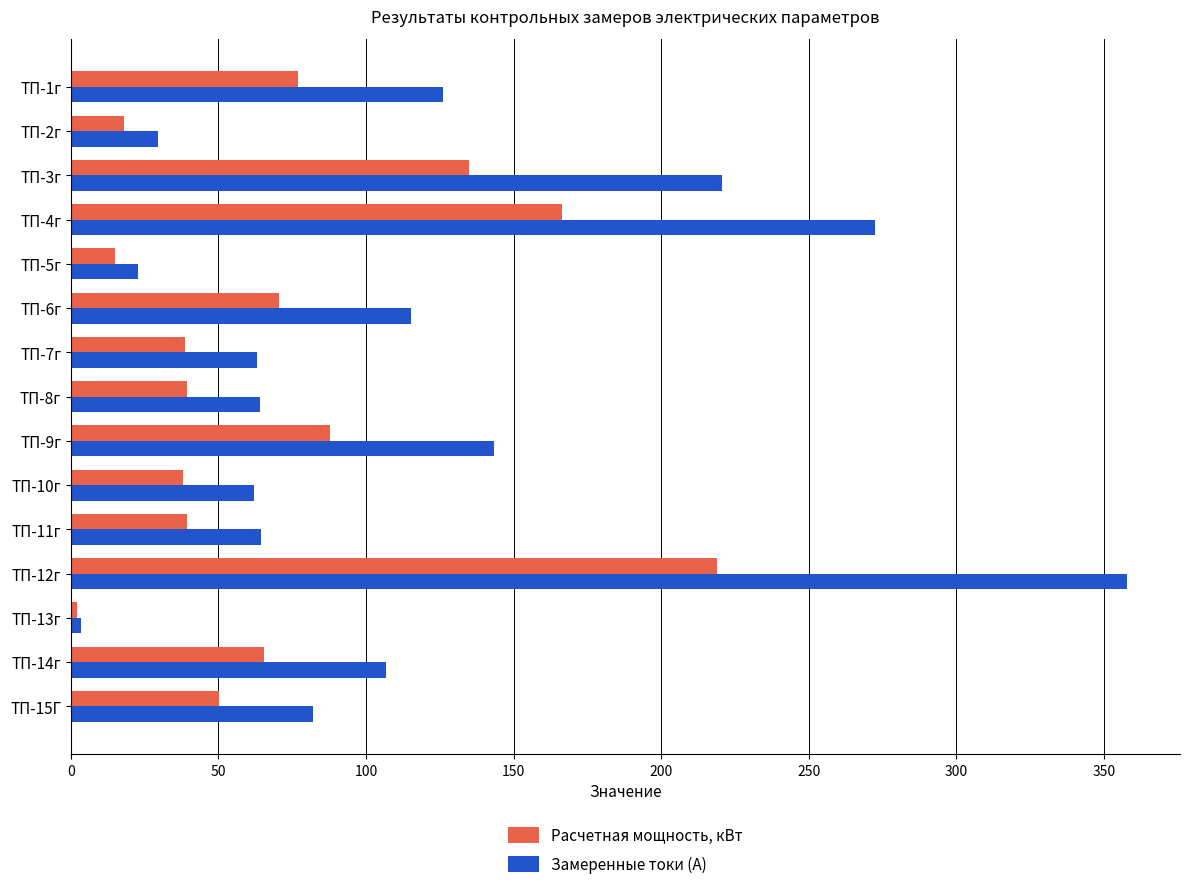

At which label does Замеренные токи (А) reach its minimum?

ТП-13г